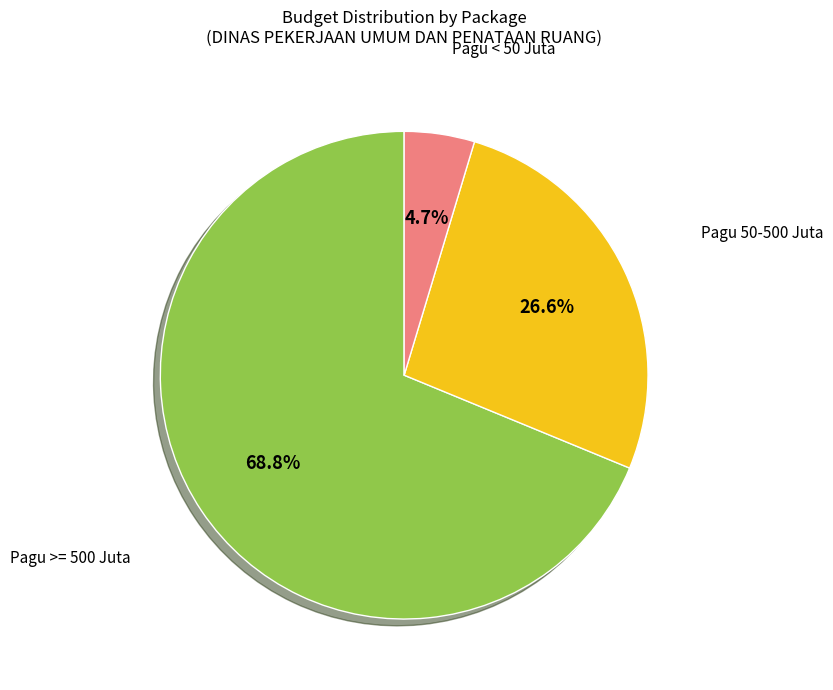

What is the total percentage of Pagu >= 500 Juta and Pagu < 50 Juta?

73.4%